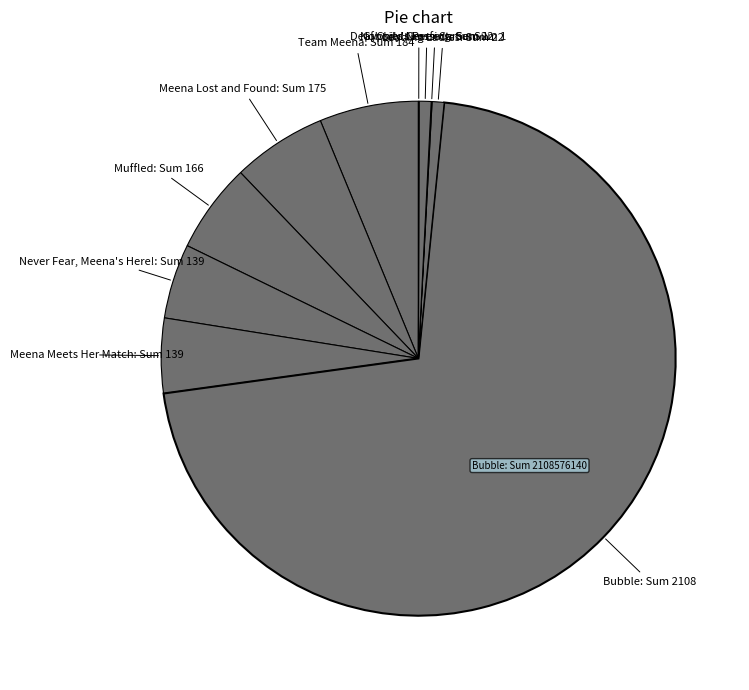

True or false: Bubble accounts for 71% of the total.

True